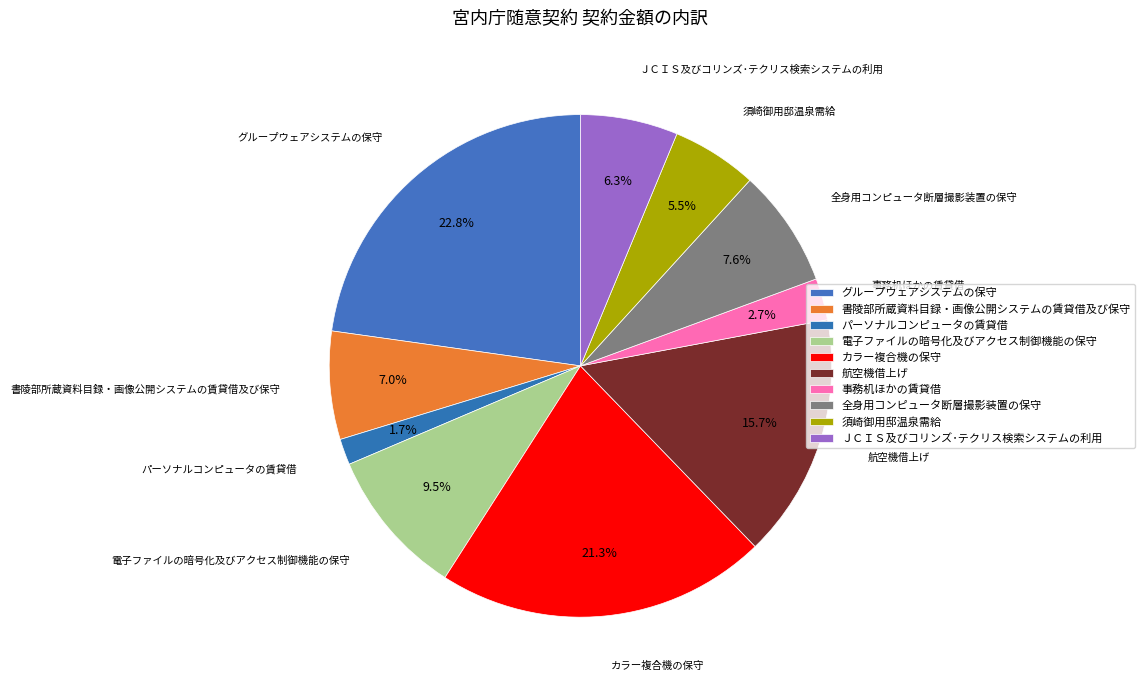

To the nearest percent, what is the difference between the largest and smallest slice percentages?

21%